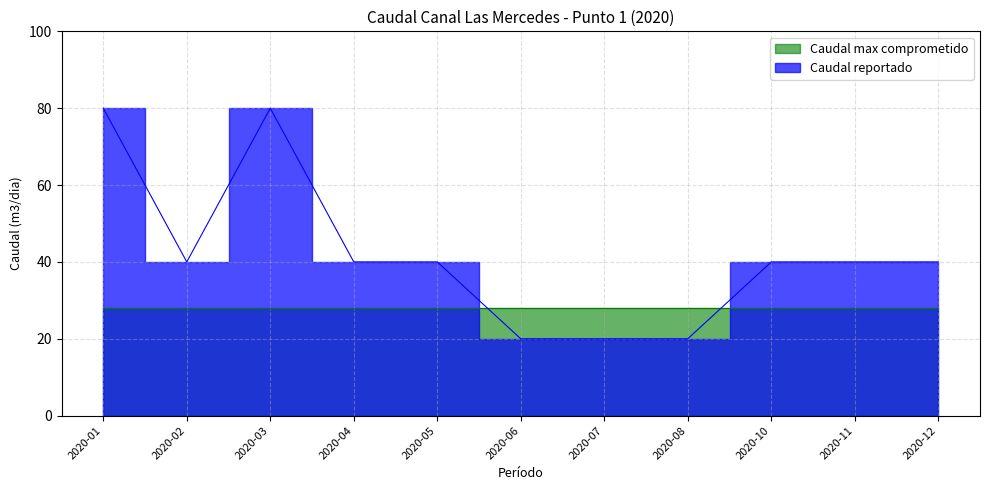

The chart shows a value of 80 at 2020-01. True or false?

True